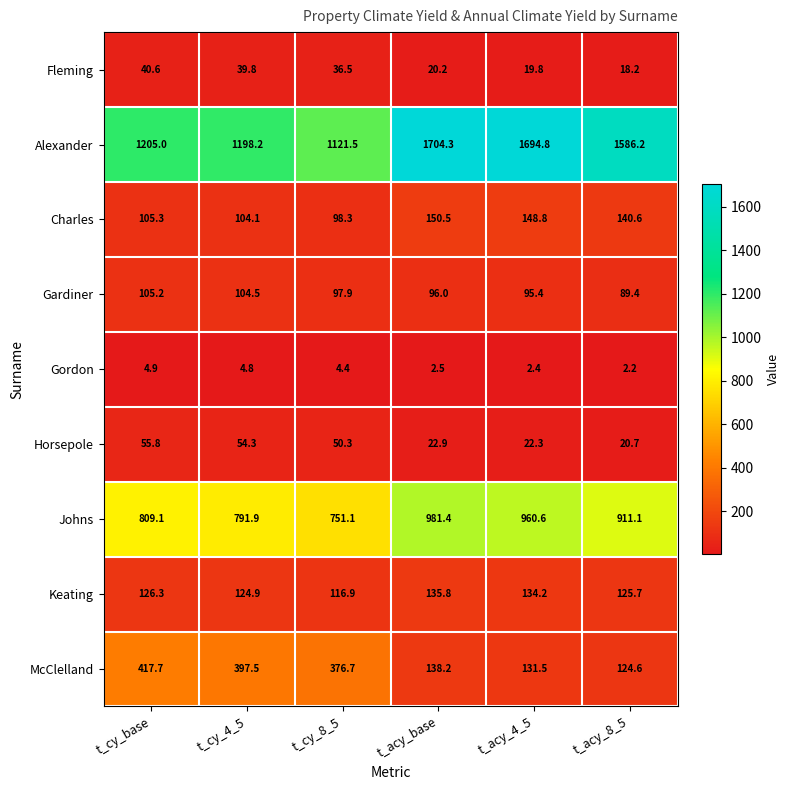

What is the minimum value shown in the chart?

2.2